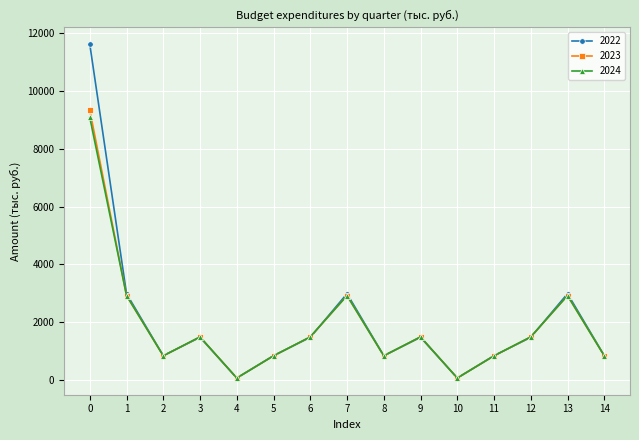

Reading right to left, what are all the values shown in this chart?

2022: 841.4	2987.6	1476.8	841.4	67.1	1476.8	841.4	2987.6	1476.8	841.4	67.1	1476.8	841.4	2987.6	11628.1
2023: 835.8	2920.6	1489.4	835.8	67.1	1489.4	835.8	2920.6	1489.4	835.8	67.1	1489.4	835.8	2920.6	9344.8
2024: 835.8	2924.2	1493.2	835.8	67.1	1493.2	835.8	2924.2	1493.2	835.8	67.1	1493.2	835.8	2924.2	9091.6